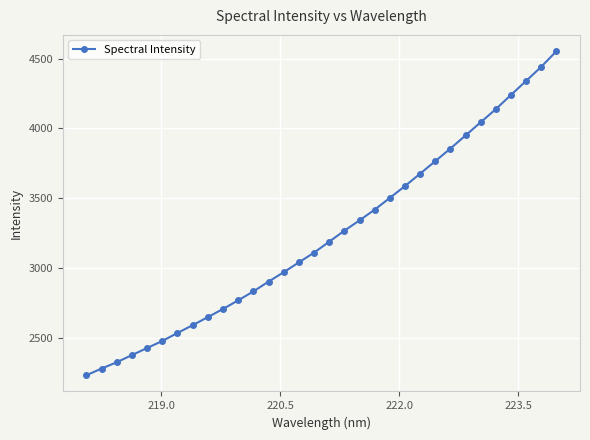

What is the difference between the second highest and minimum values?

2209.8